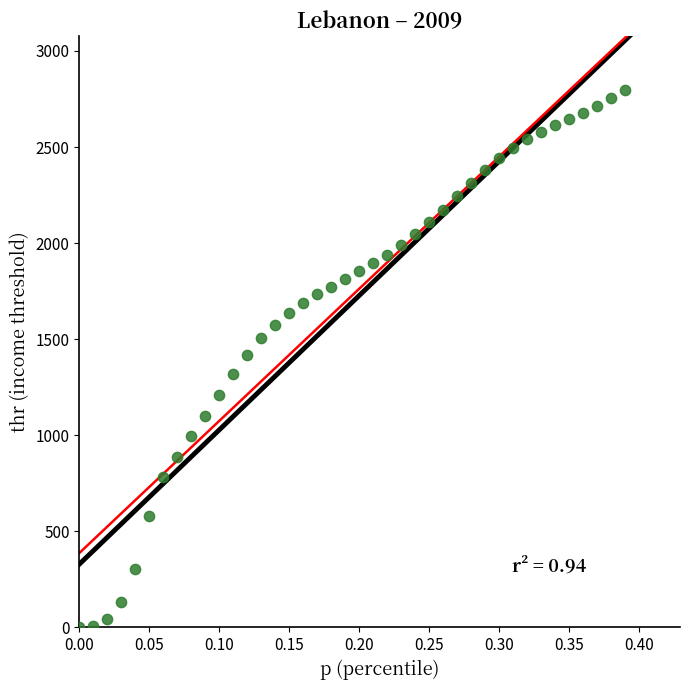

What is the range of Y values (max minus min)?

2795.3